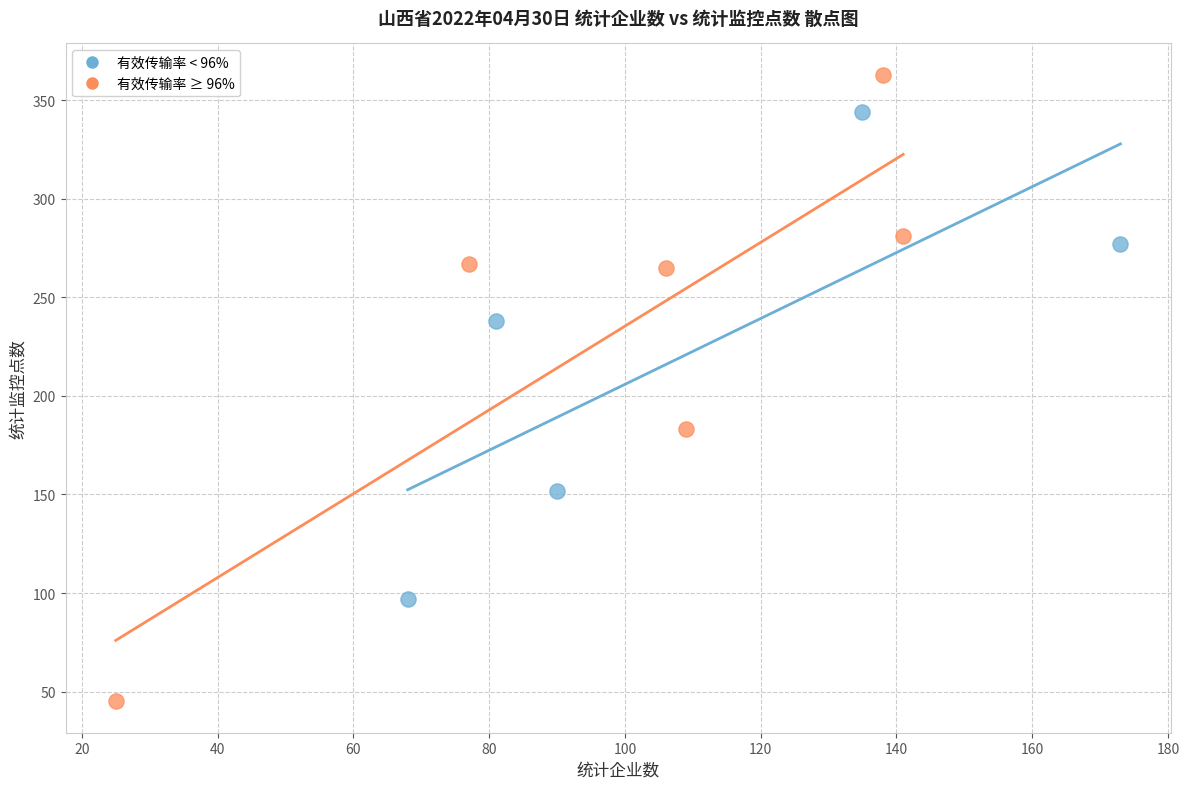

Which series reaches the minimum Y coordinate?

有效传输率 ≥ 96%